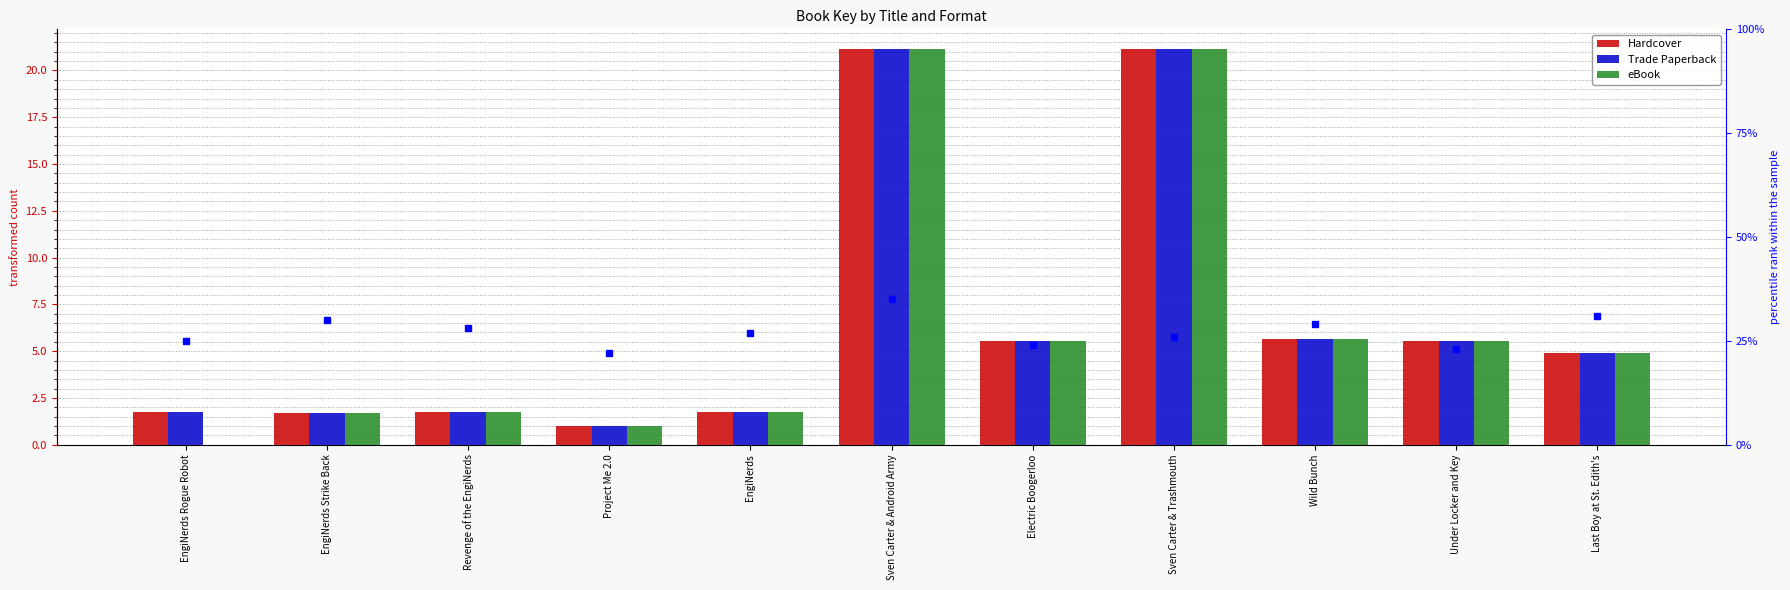

Which series has the widest spread of values?

eBook